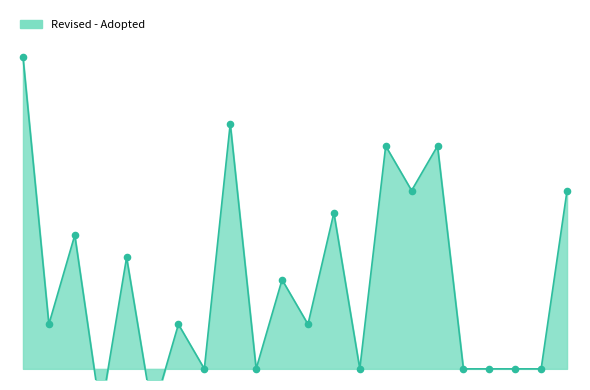

At which category is the sum across all series the highest?

ISIRI 10672